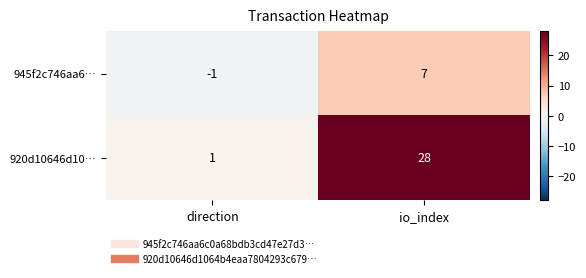

The value of 920d10646d10… at direction is 0. True or false?

False